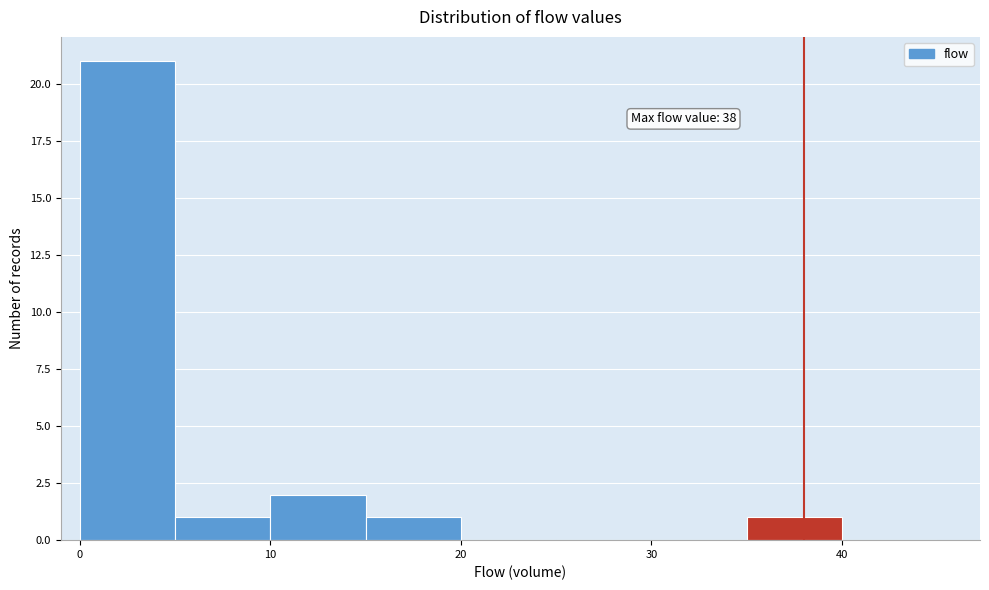

Over which range of the x-axis is the bar tallest?

0 to 5